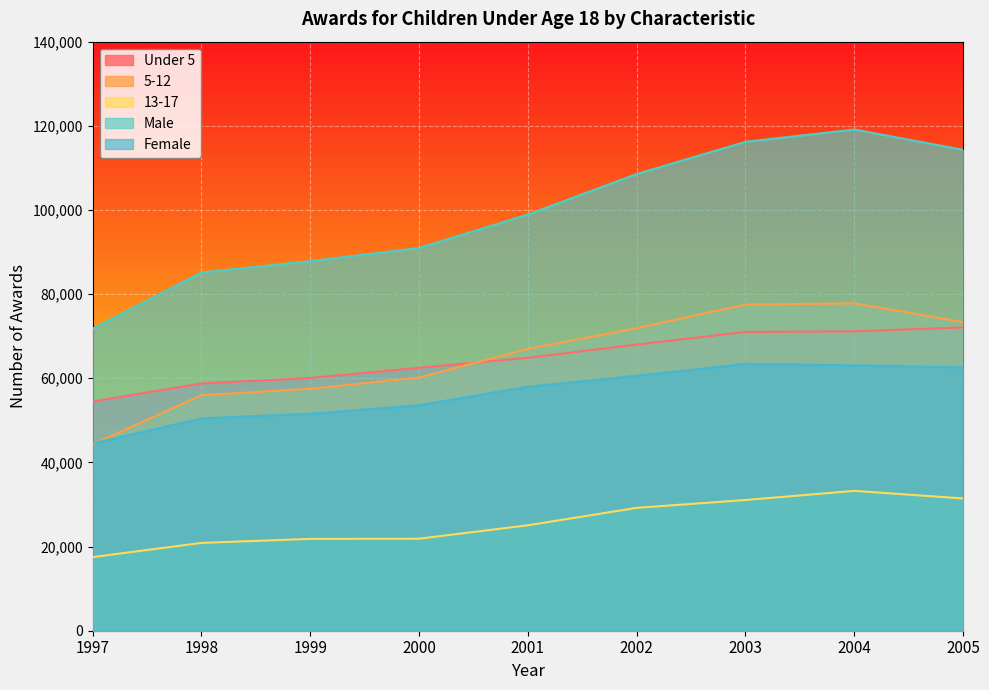

Count the number of data series in this chart.

5